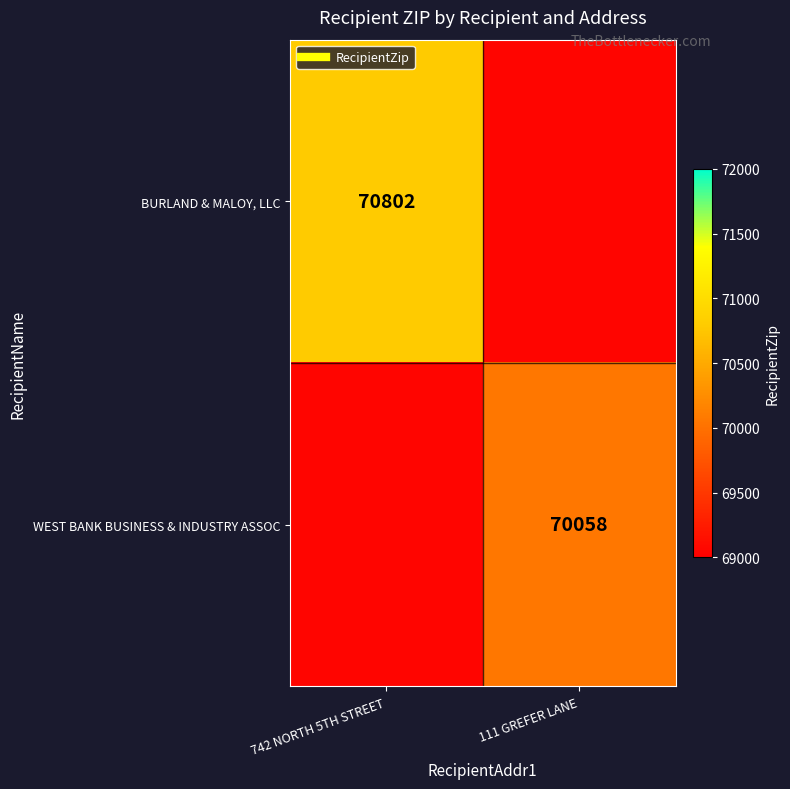

Is it true that WEST BANK BUSINESS & INDUSTRY ASSOC equals 70058 at 111 GREFER LANE?

True